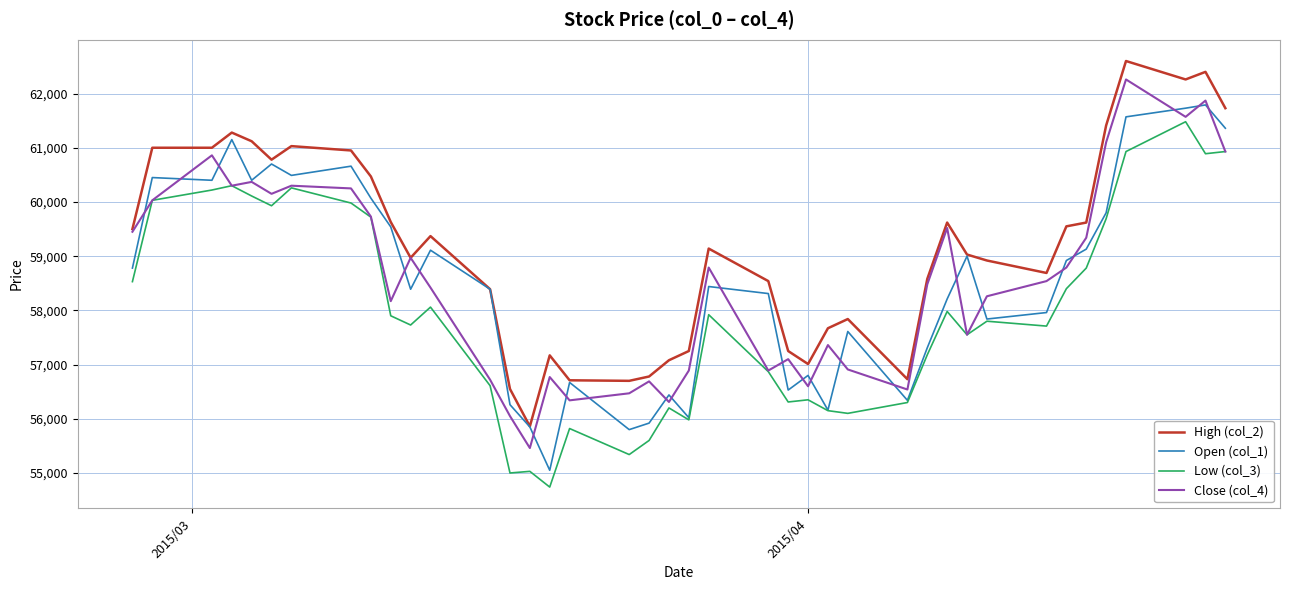

What is the minimum value for Close (col_4)?

55460